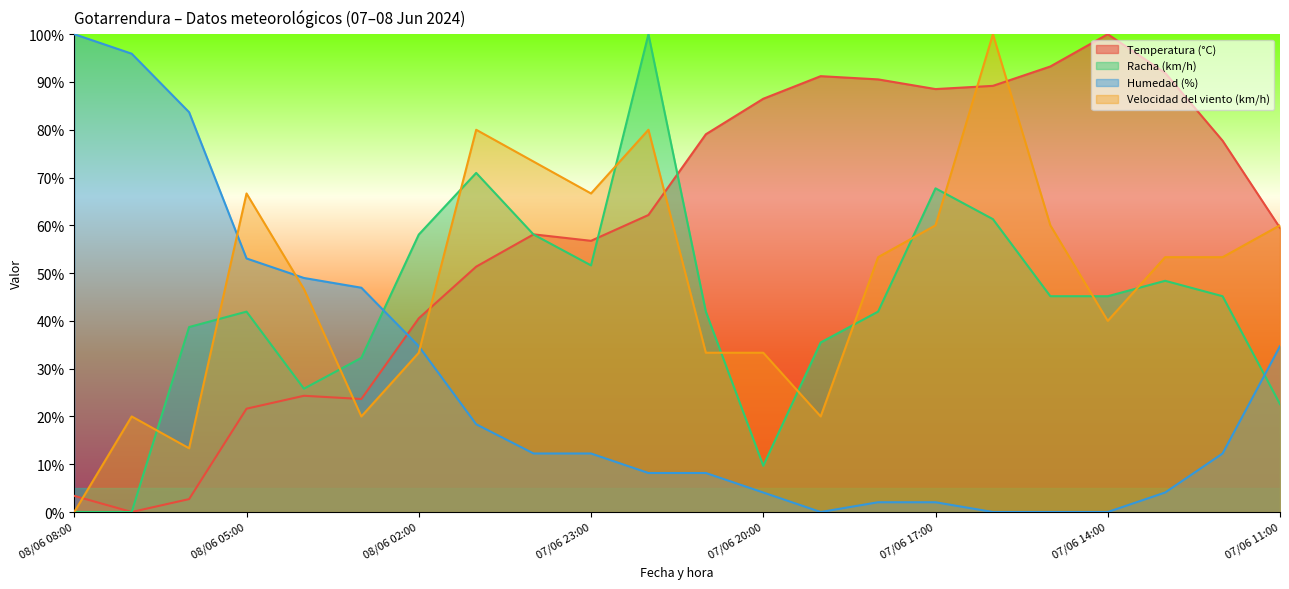

At which category is the sum across all series the highest?

07/06 16:00